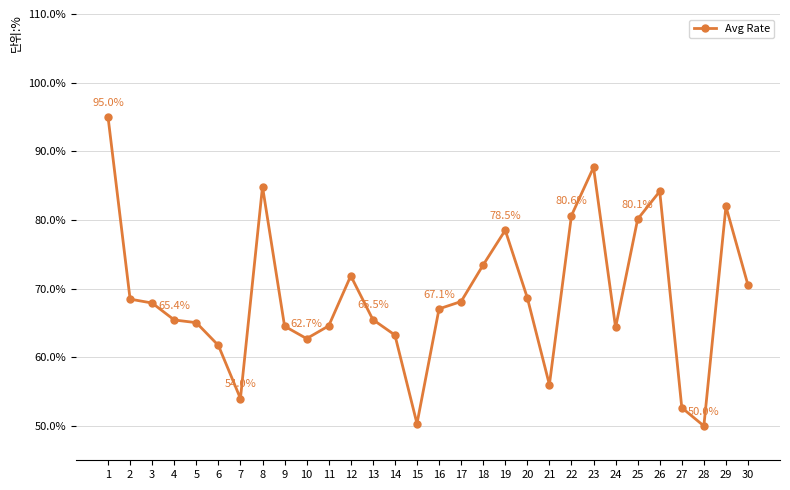

Approximately how many times larger is the value at 11 compared to 27?

1.2